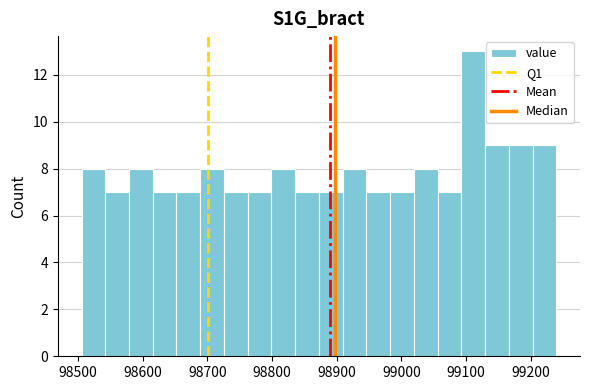

Around what value on the x-axis is the tallest bar? Give the approximate position of its centre, as read against the axis.

99110